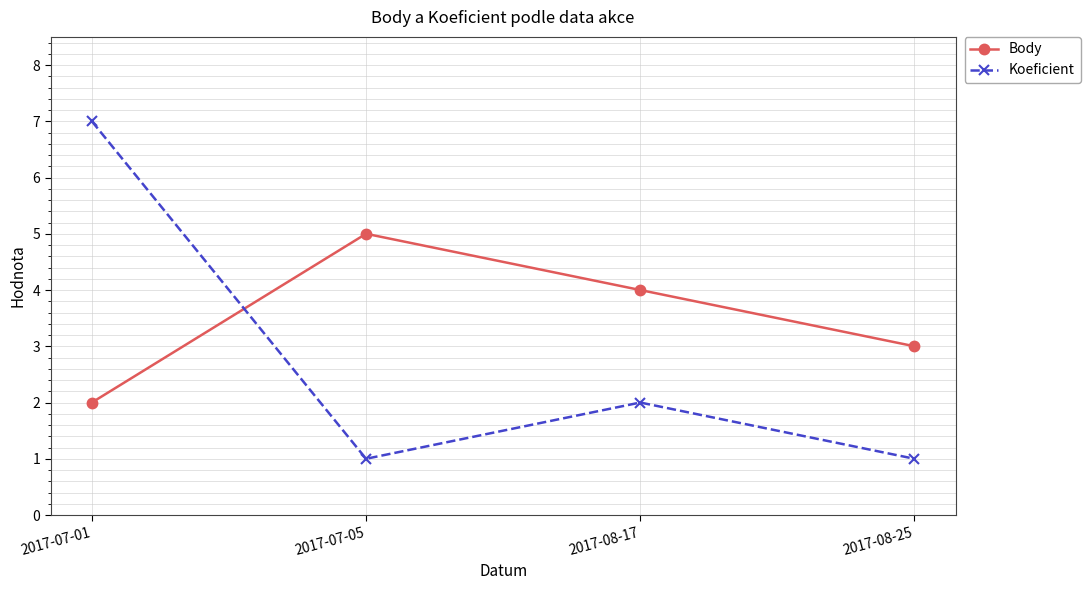

At which label does Koeficient reach its peak?

2017-07-01